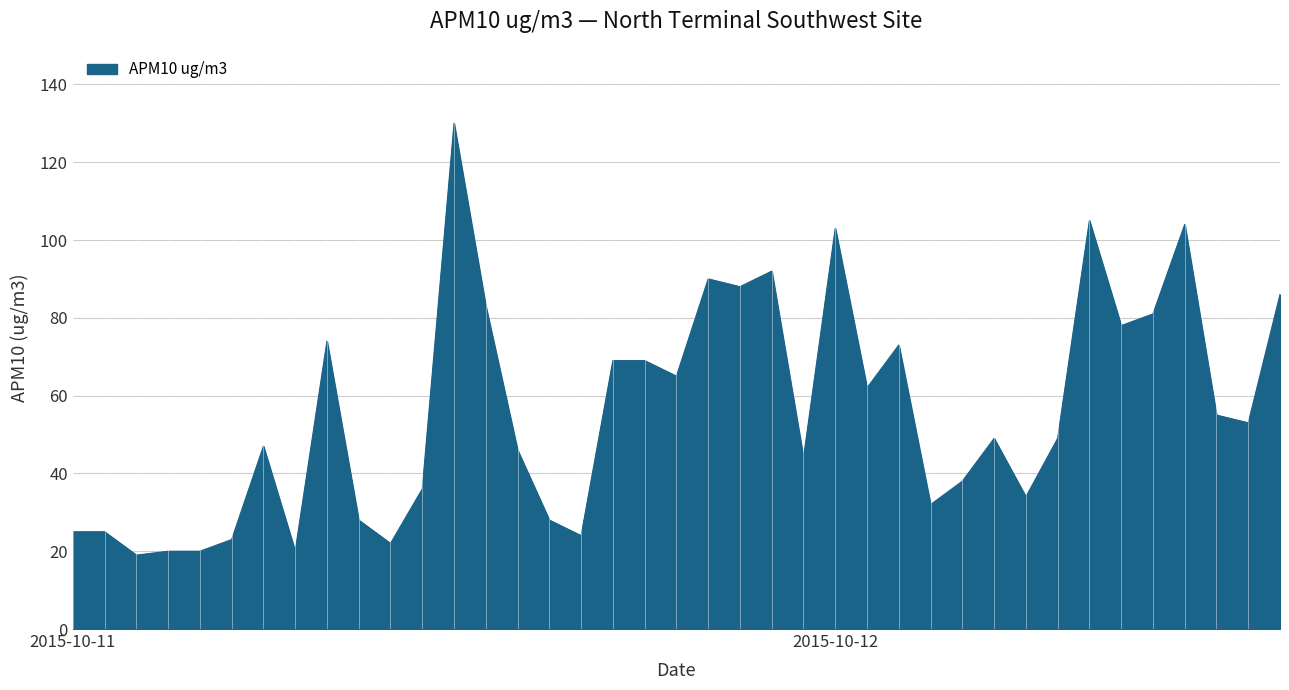

What is the minimum value shown in the chart?

19